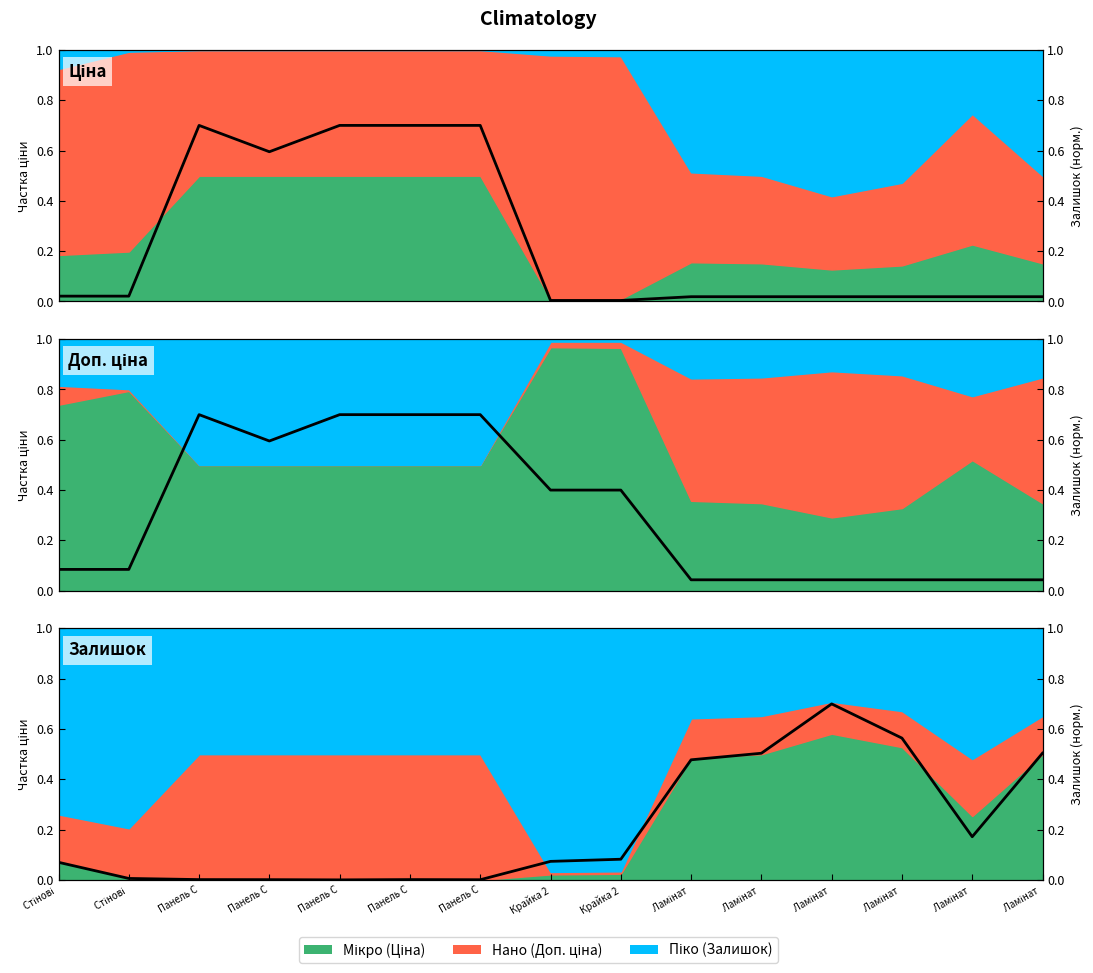

Which series has the largest total across all categories?

Доп. ціна